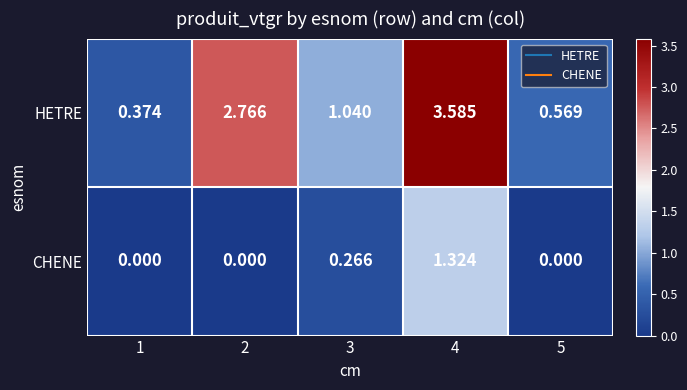

Which series changed the most between 3 and 4?

HETRE